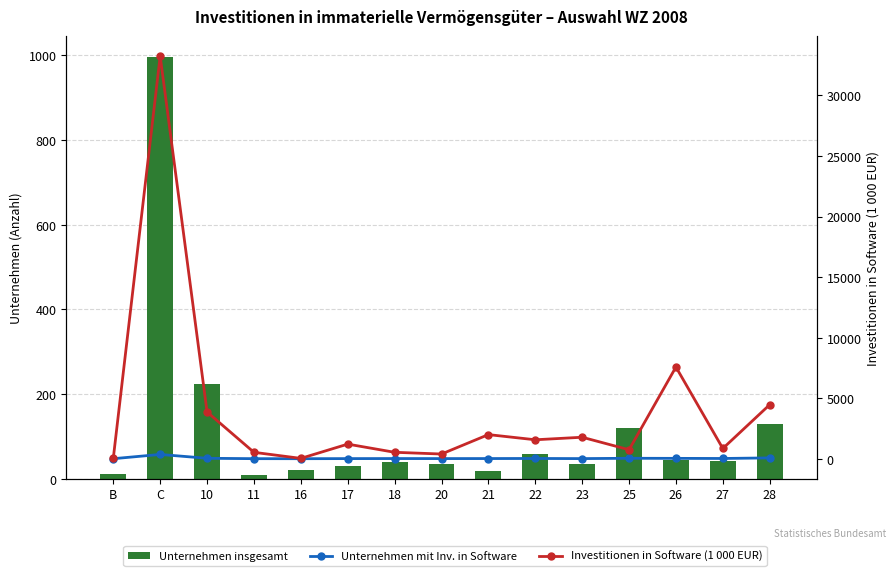

The Investitionen in Software (1 000 EUR) series shows 1207.0 at 17. True or false?

True